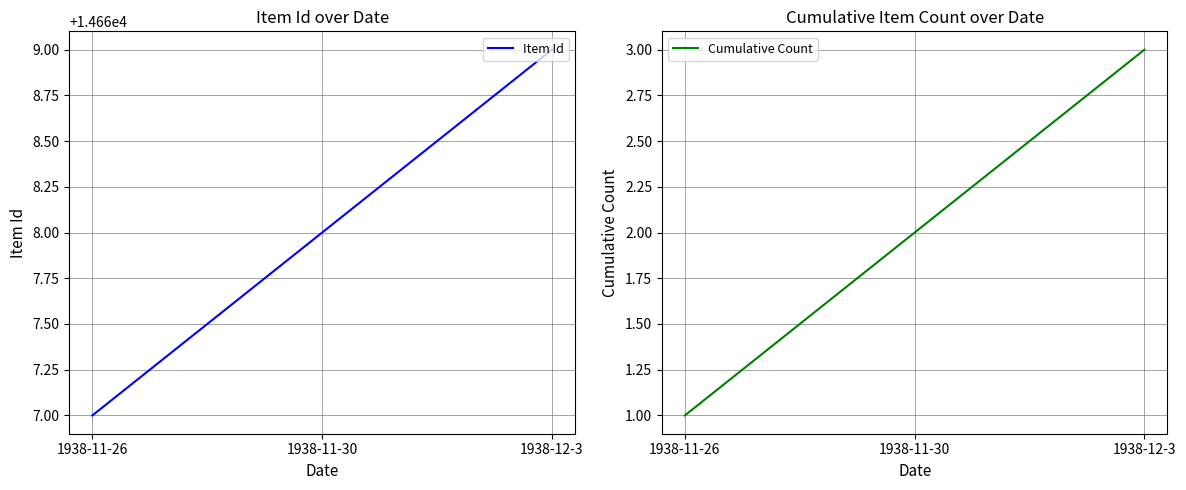

How many distinct data groups are displayed?

2